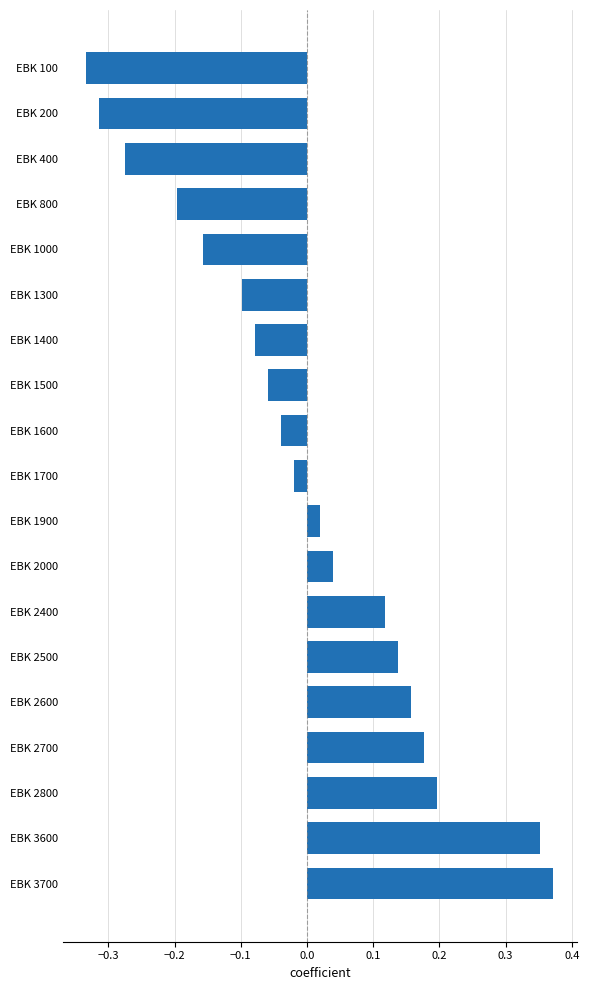

At which category does the chart reach its peak across all series?

EBK 3700